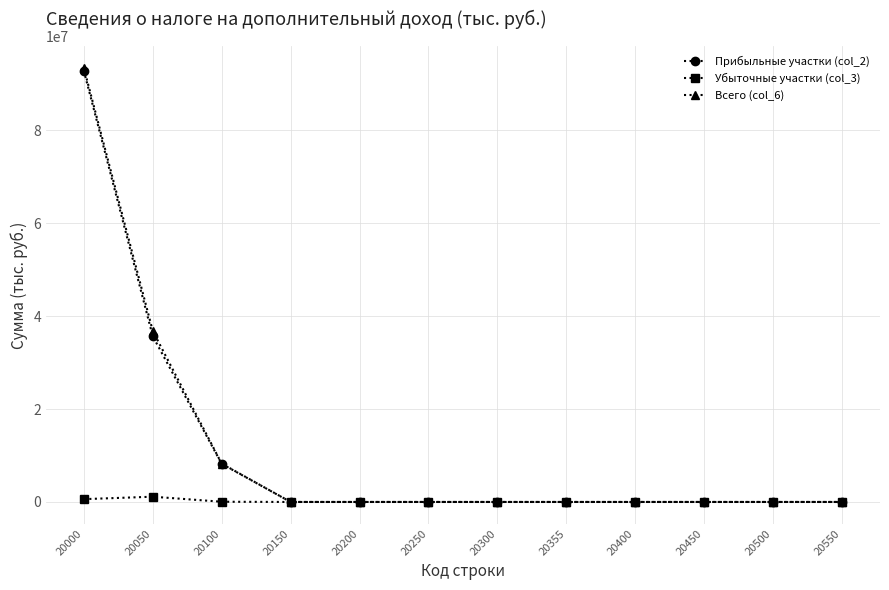

What is the greatest value displayed?

93451780